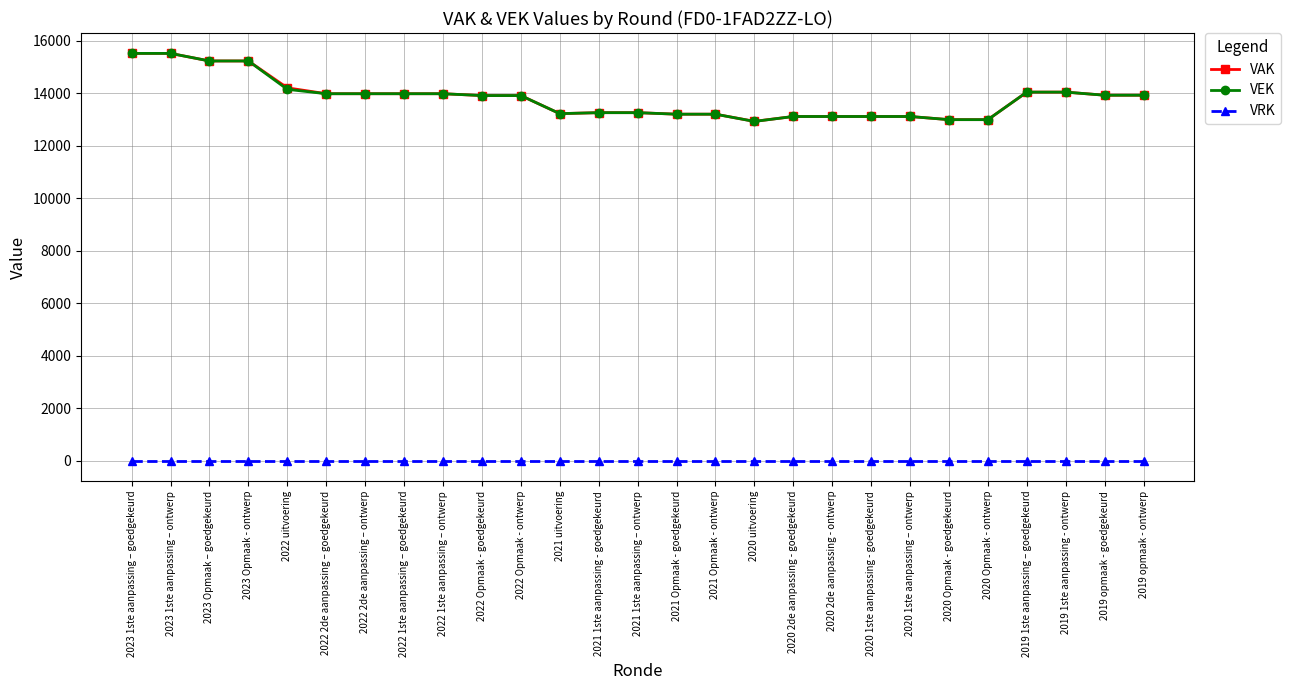

At how many categories does at least one series exceed 7668?

27